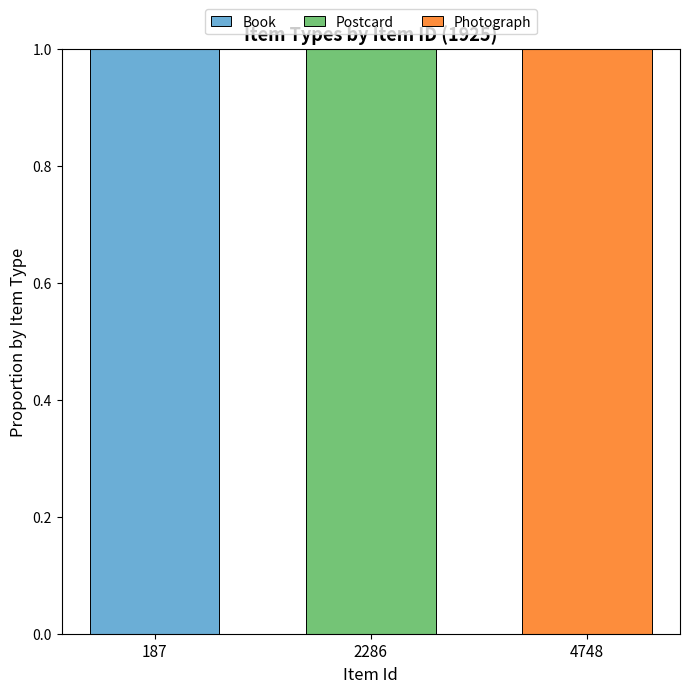

The value of Book at 4748 is 0. True or false?

True